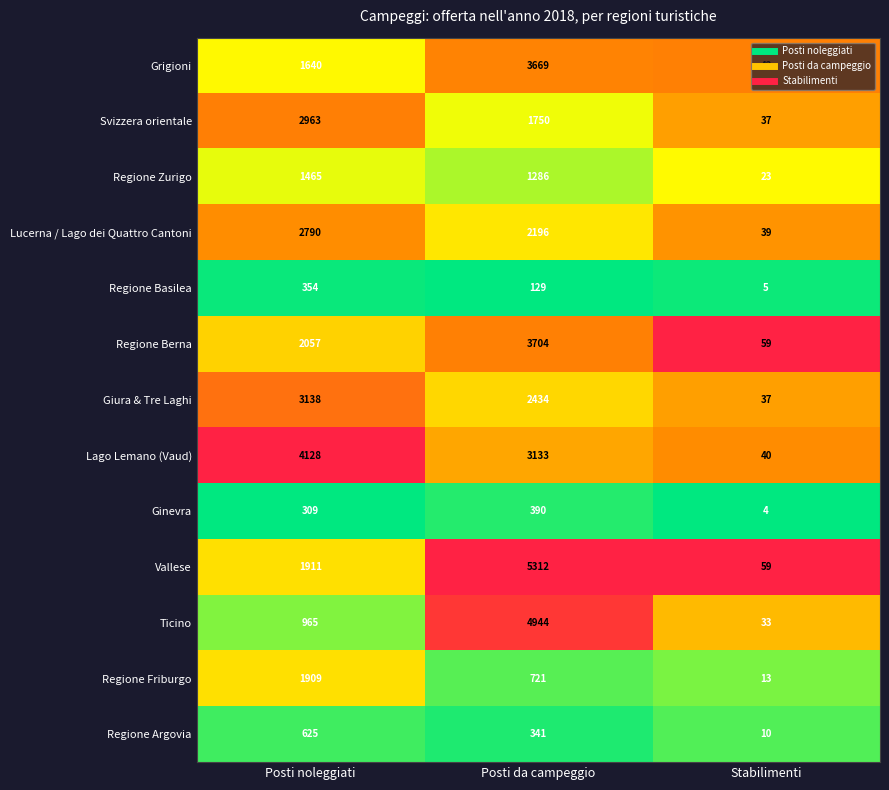

What is the sum of the Svizzera orientale values at Posti da campeggio and Posti noleggiati?

4713